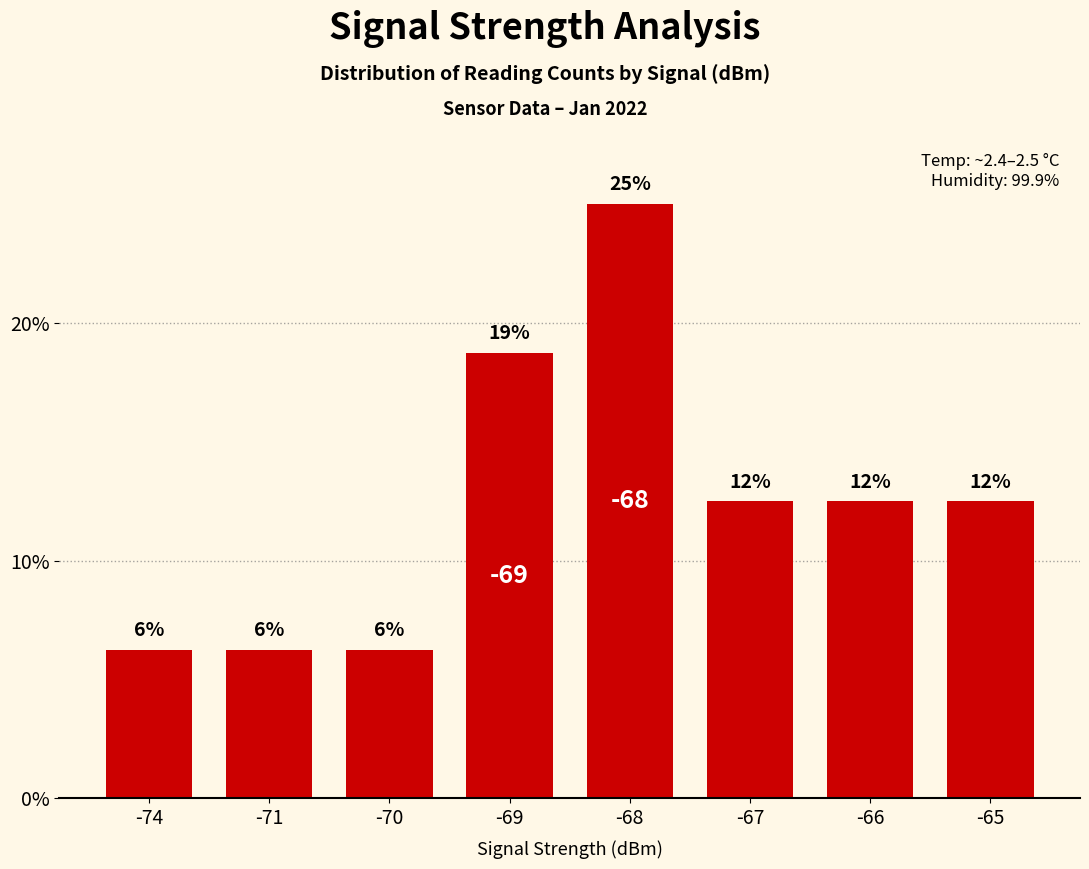

The value at -67 is 12.5. True or false?

True